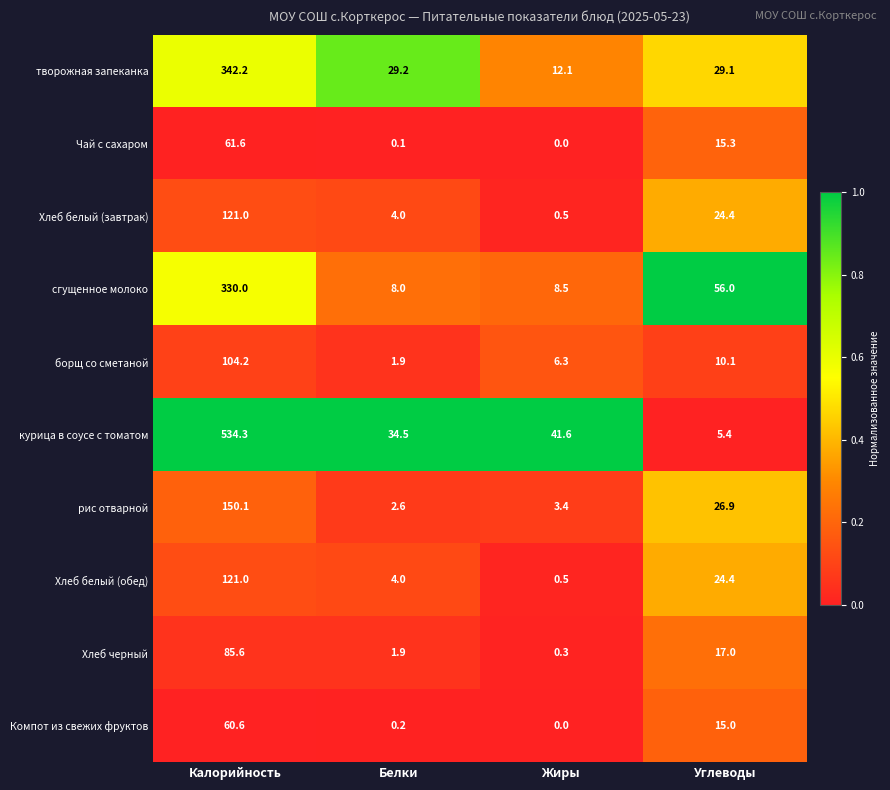

What is the difference between the maximum and minimum values in the курица в соусе с томатом series?

528.9